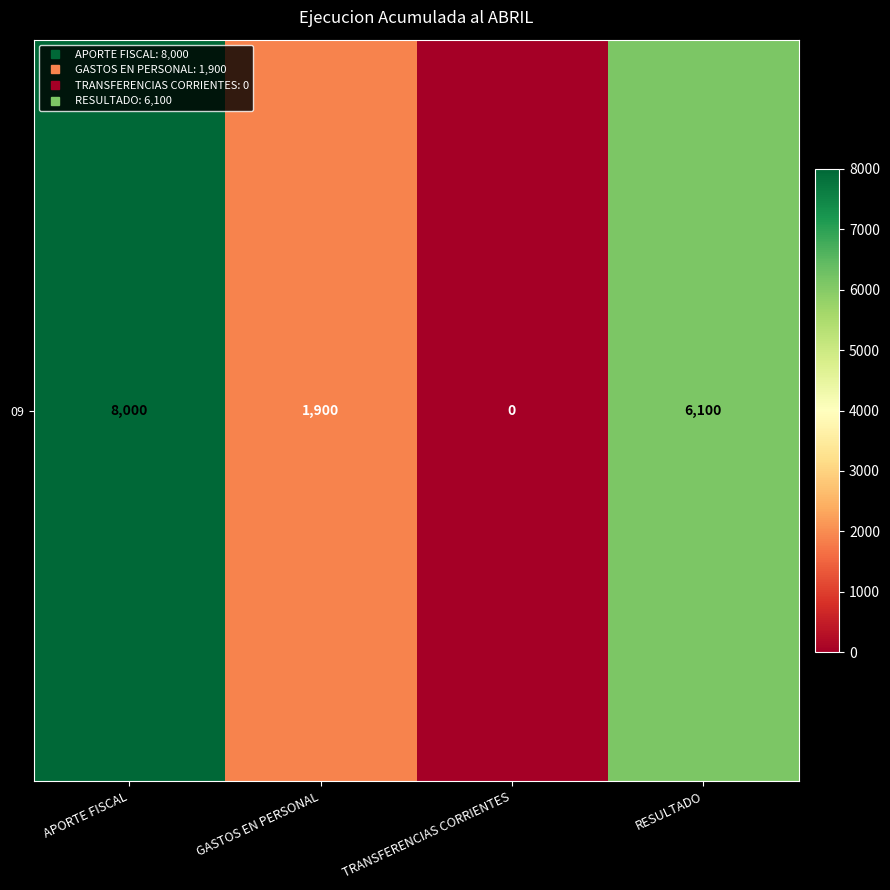

At which category does the chart reach its peak across all series?

APORTE FISCAL